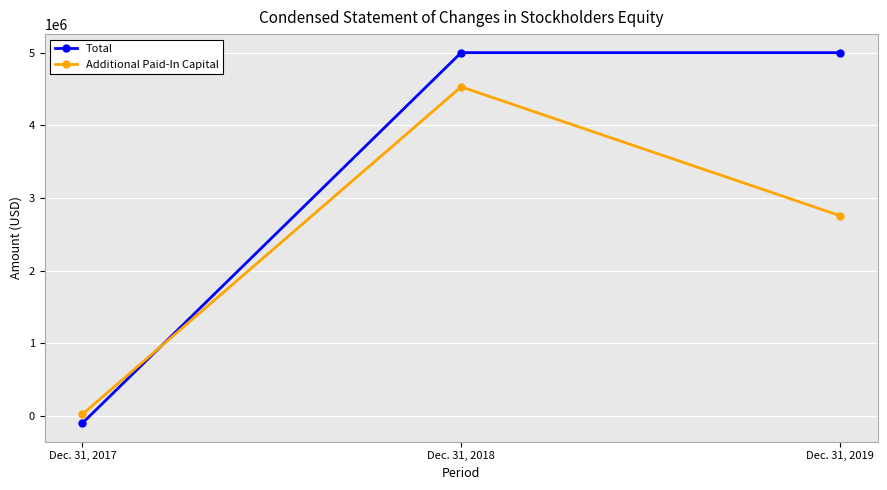

What is the difference between the second highest and minimum values in the Total series?

5097588